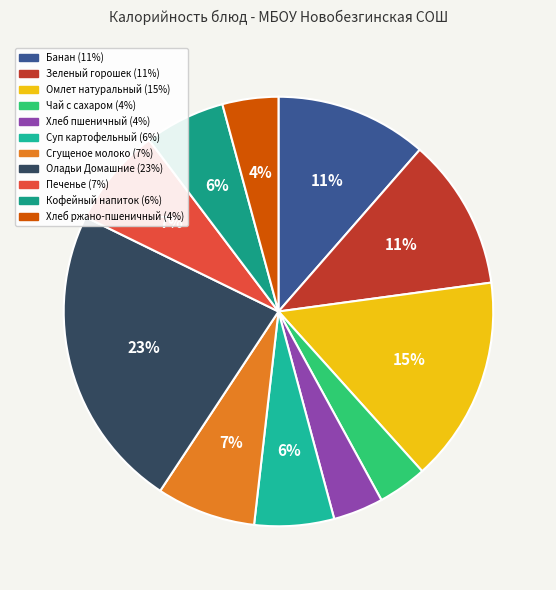

How many segments does this pie chart have?

11